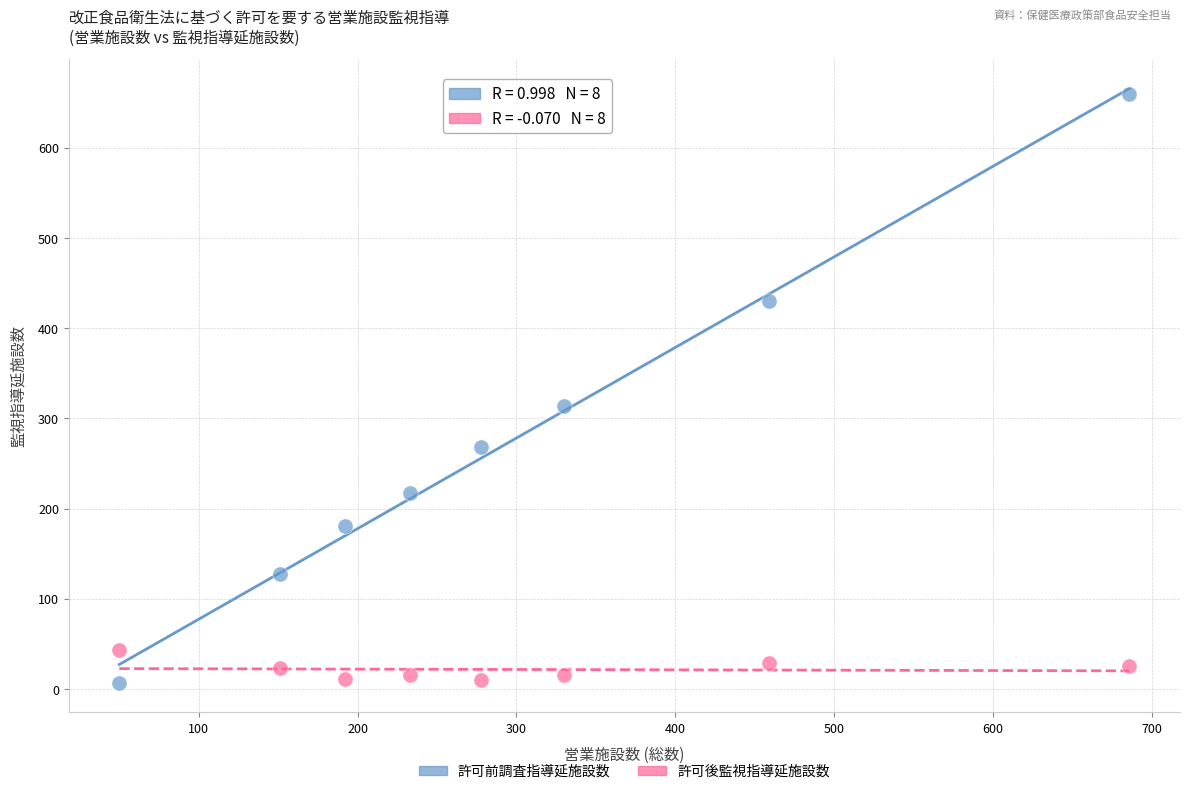

Which series contains the highest Y value?

許可前調査指導延施設数